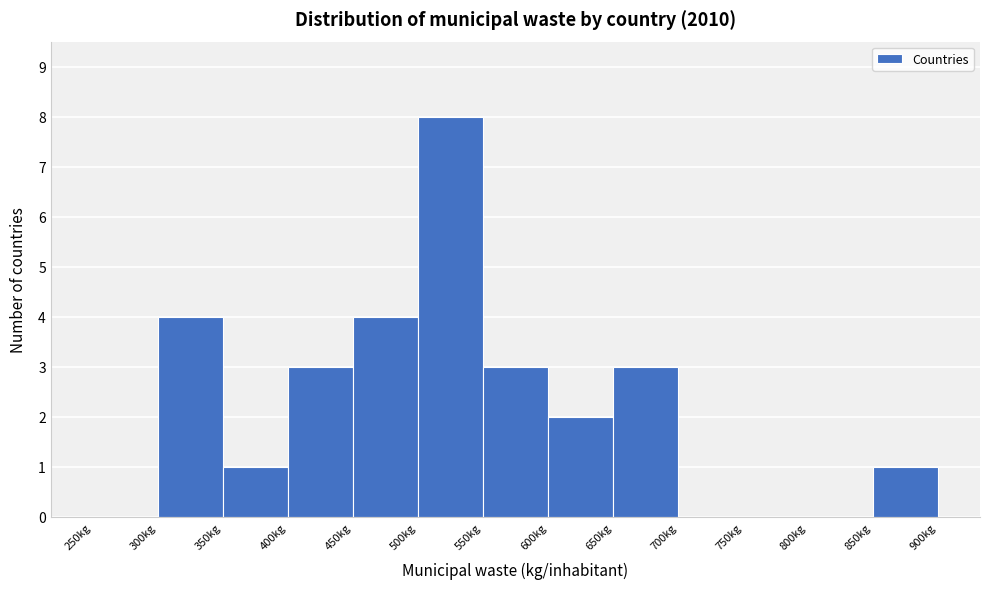

Over which range of the x-axis is the bar tallest?

500 to 550